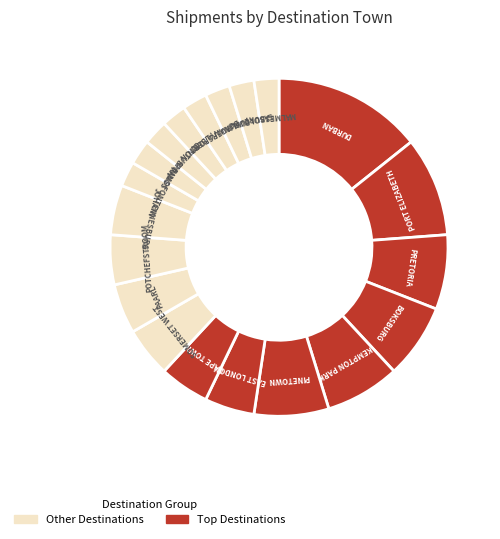

How many segments does this pie chart have?

20